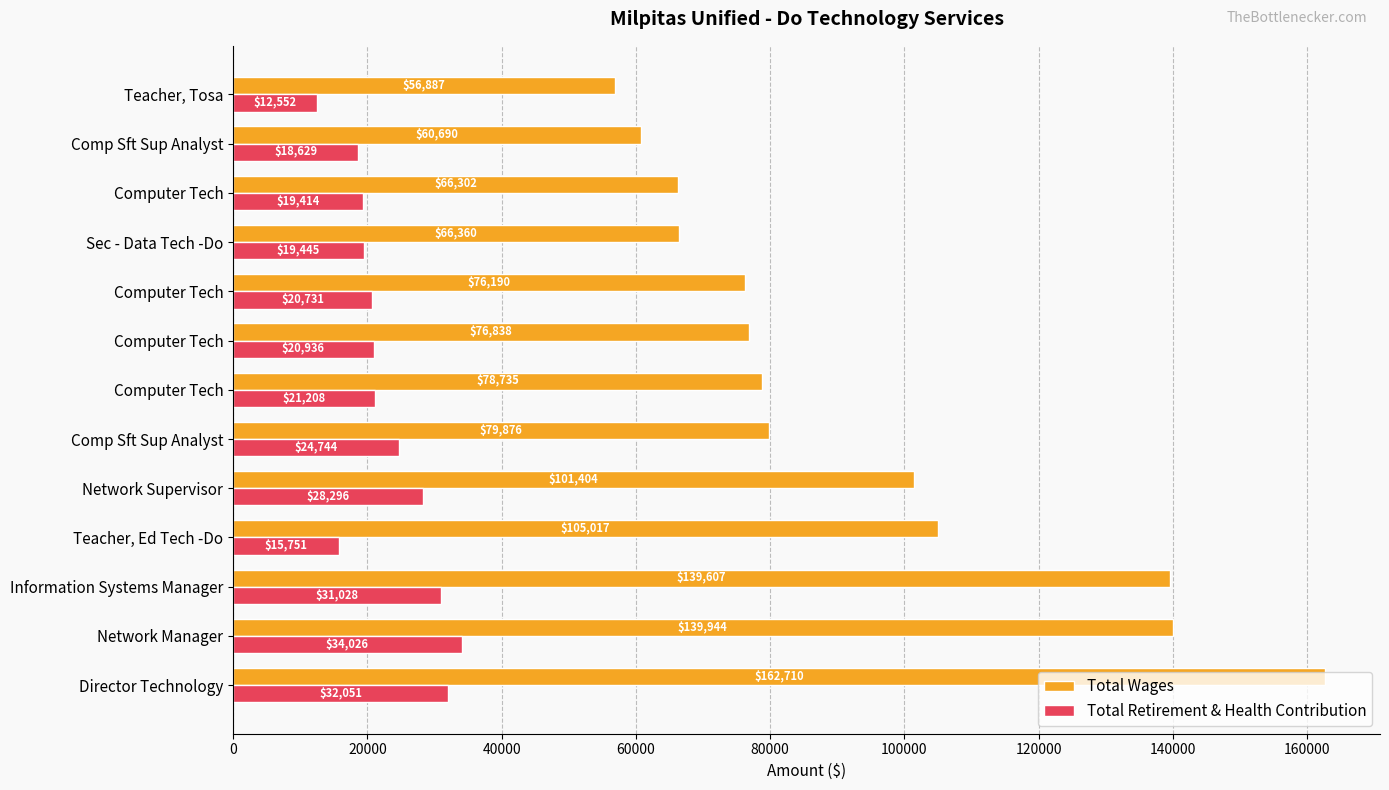

What are all the series names shown in the legend?

Total Wages, Total Retirement & Health Contribution